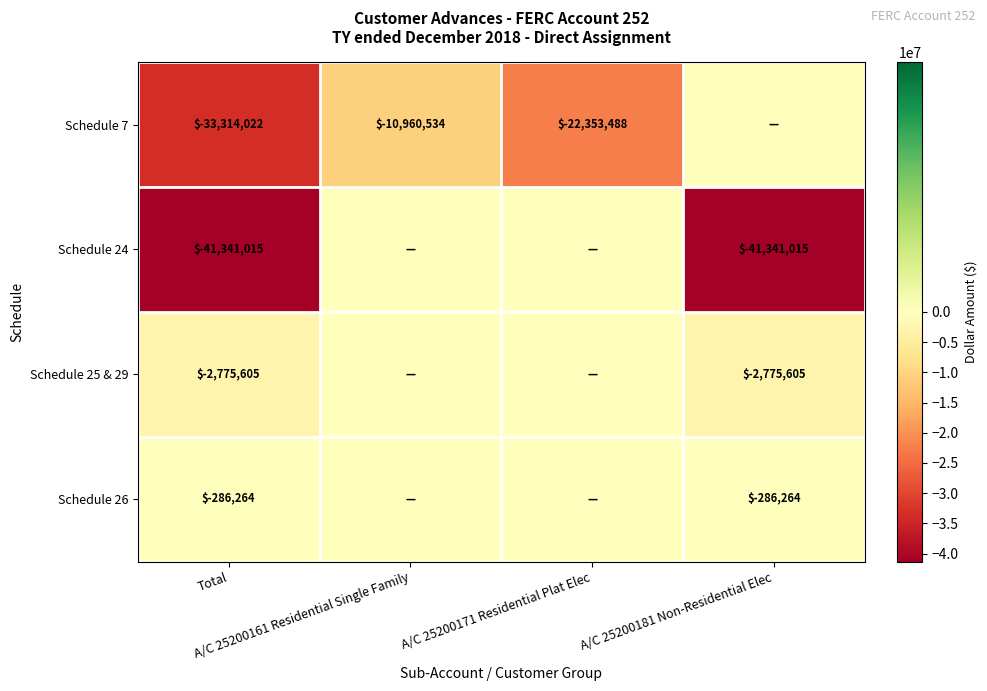

What is the difference between the Schedule 7 values at Total and A/C 25200181 Non-Residential Elec?

33314021.6